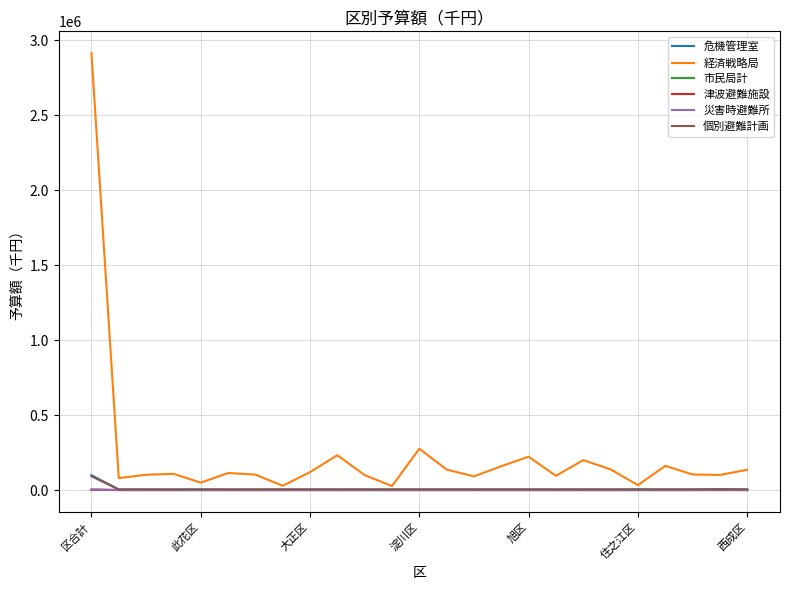

What is the lowest value of the 危機管理室 series?

3828